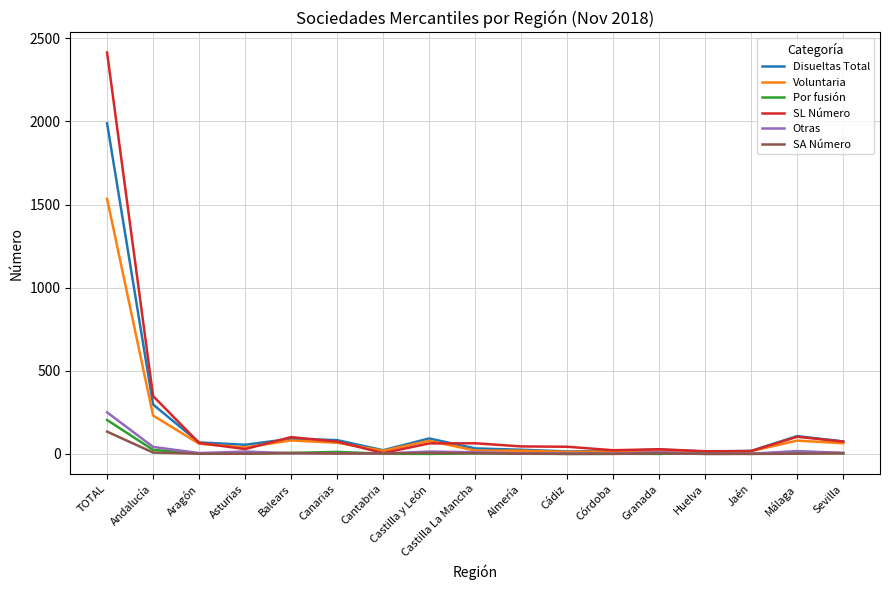

What is the total value across all series at Huelva?

44